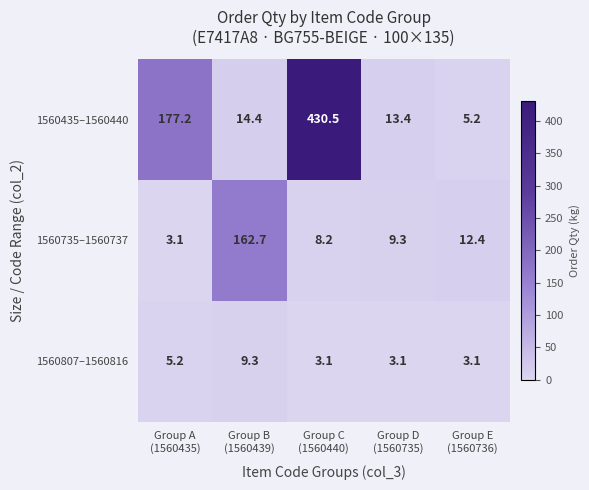

At Group B
(1560439), list the series in order from smallest to largest.

1560807–1560816, 1560435–1560440, 1560735–1560737